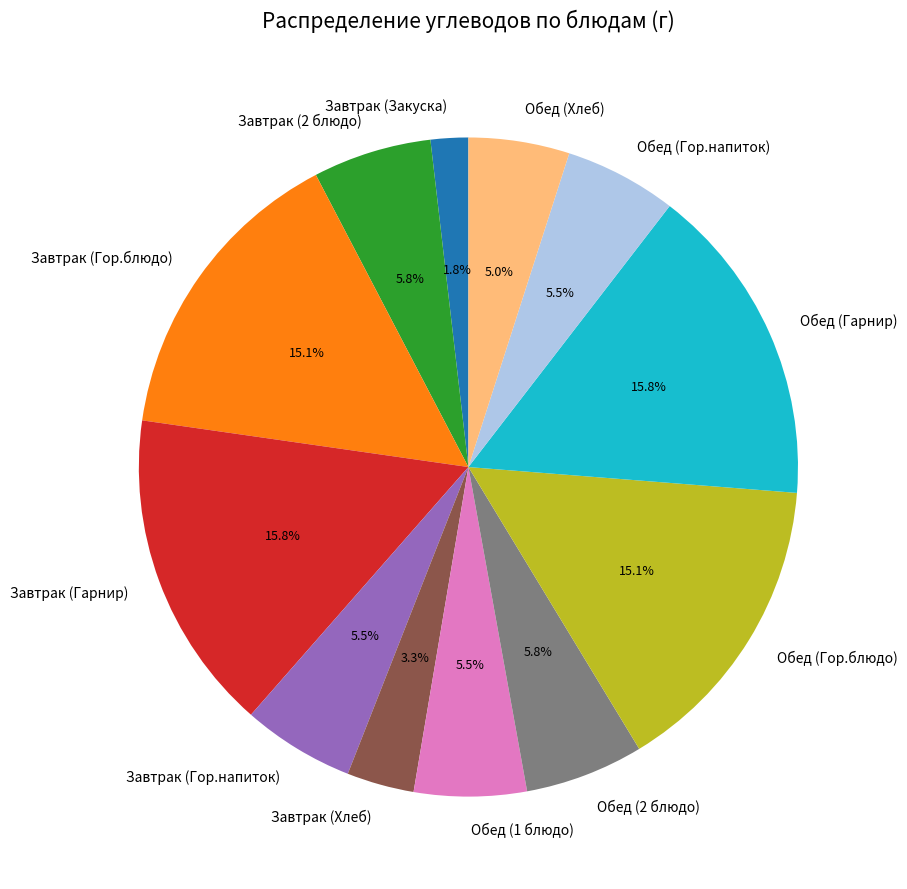

To the nearest percent, what percentage of the pie is Завтрак (Гарнир)?

16%